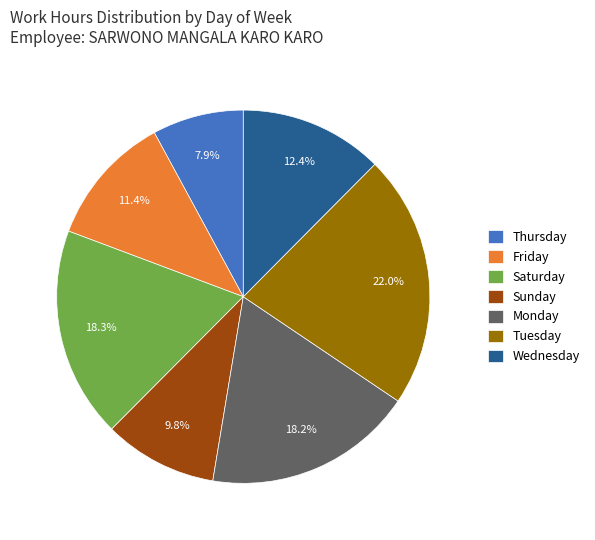

Which category has the biggest portion of the pie?

Tuesday